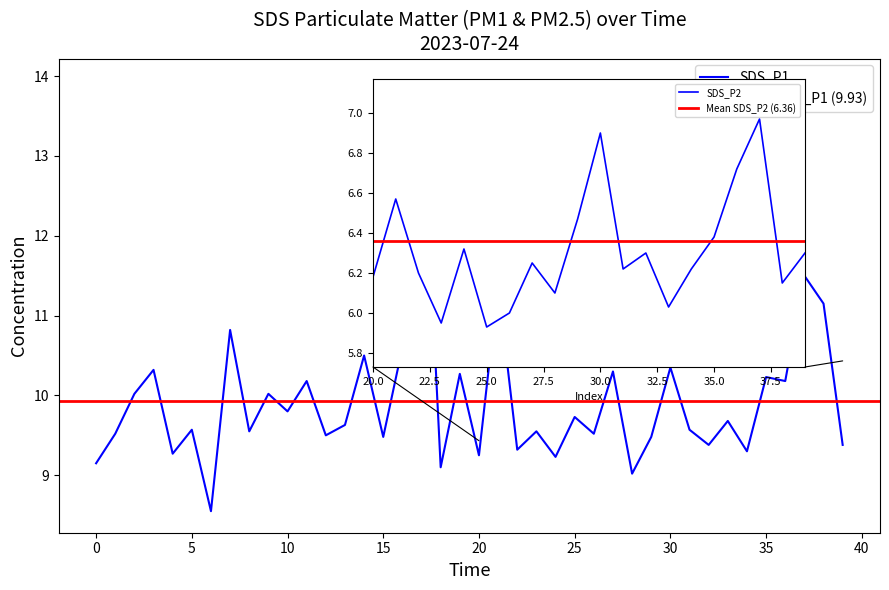

The value at 01:07 is 10.3. True or false?

True